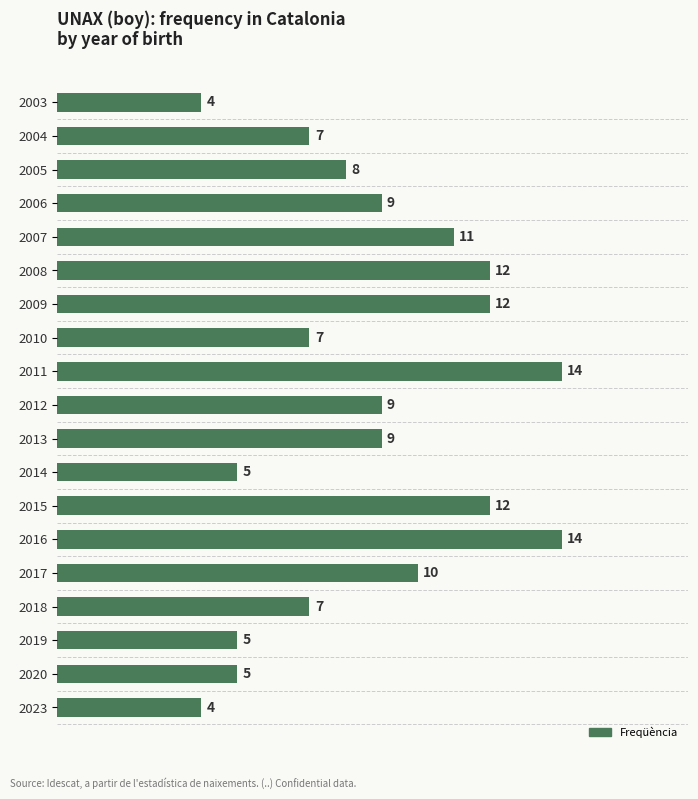

Count the number of categories in the chart.

19